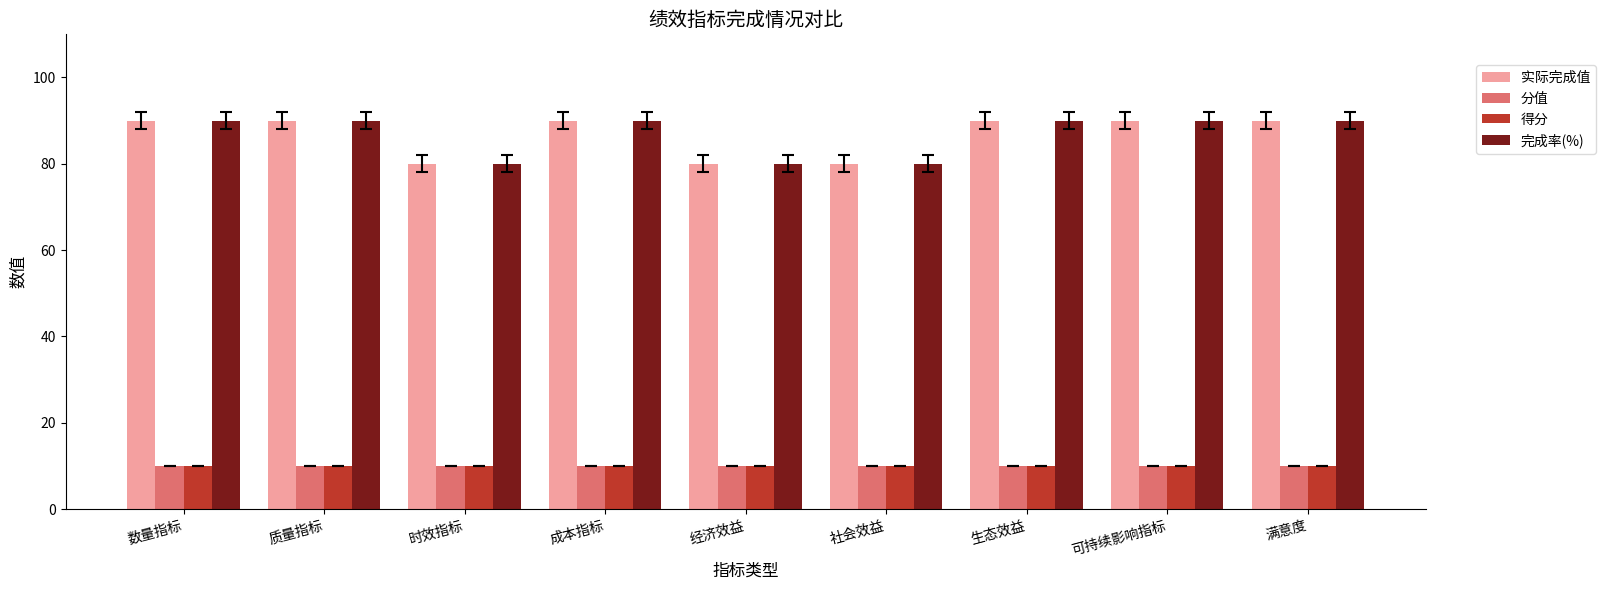

At how many categories does at least one series exceed 22?

9